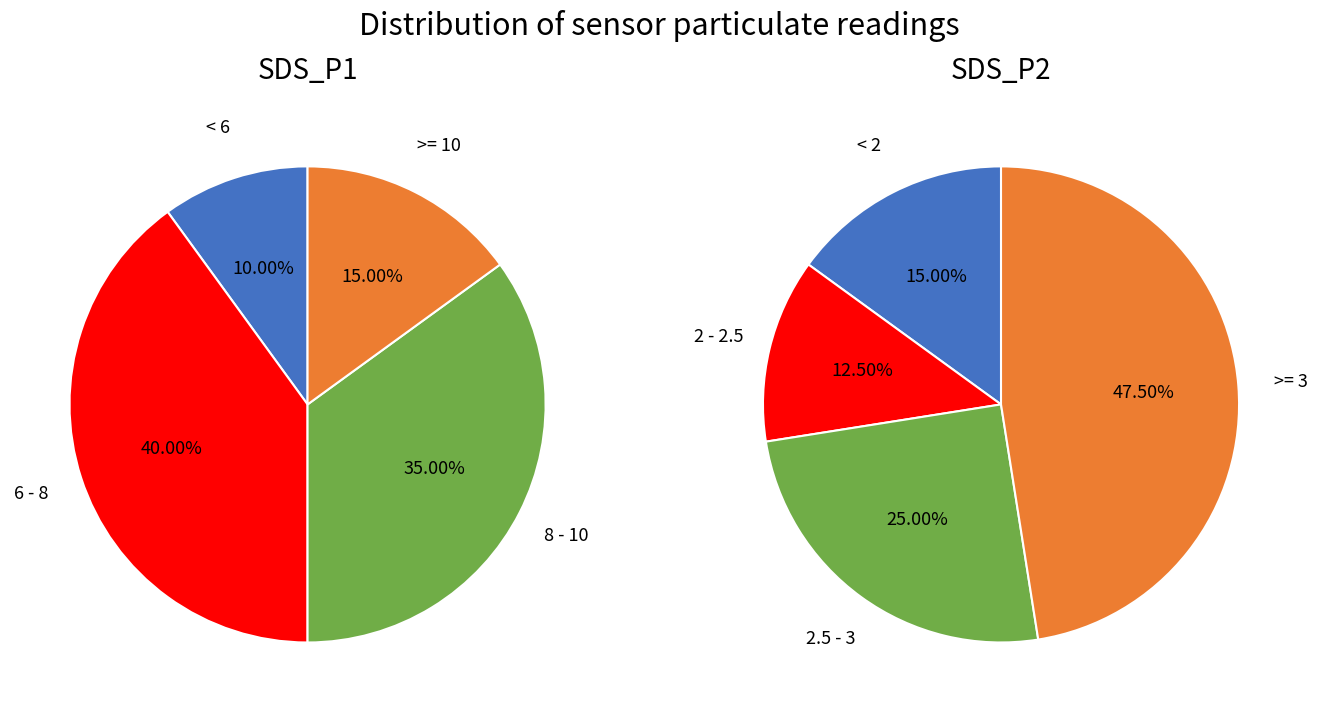

Which series changed the most between 0 and 39?

SDS_P1